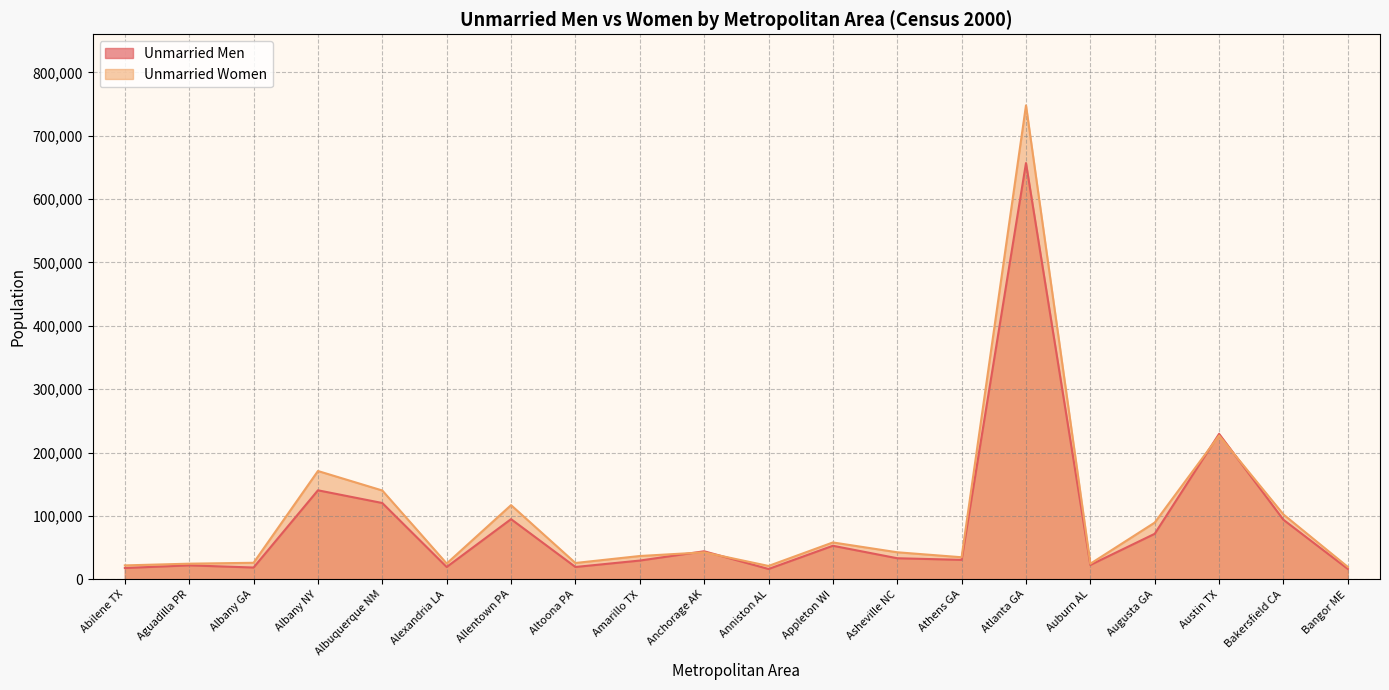

How many lines are shown in the chart?

2